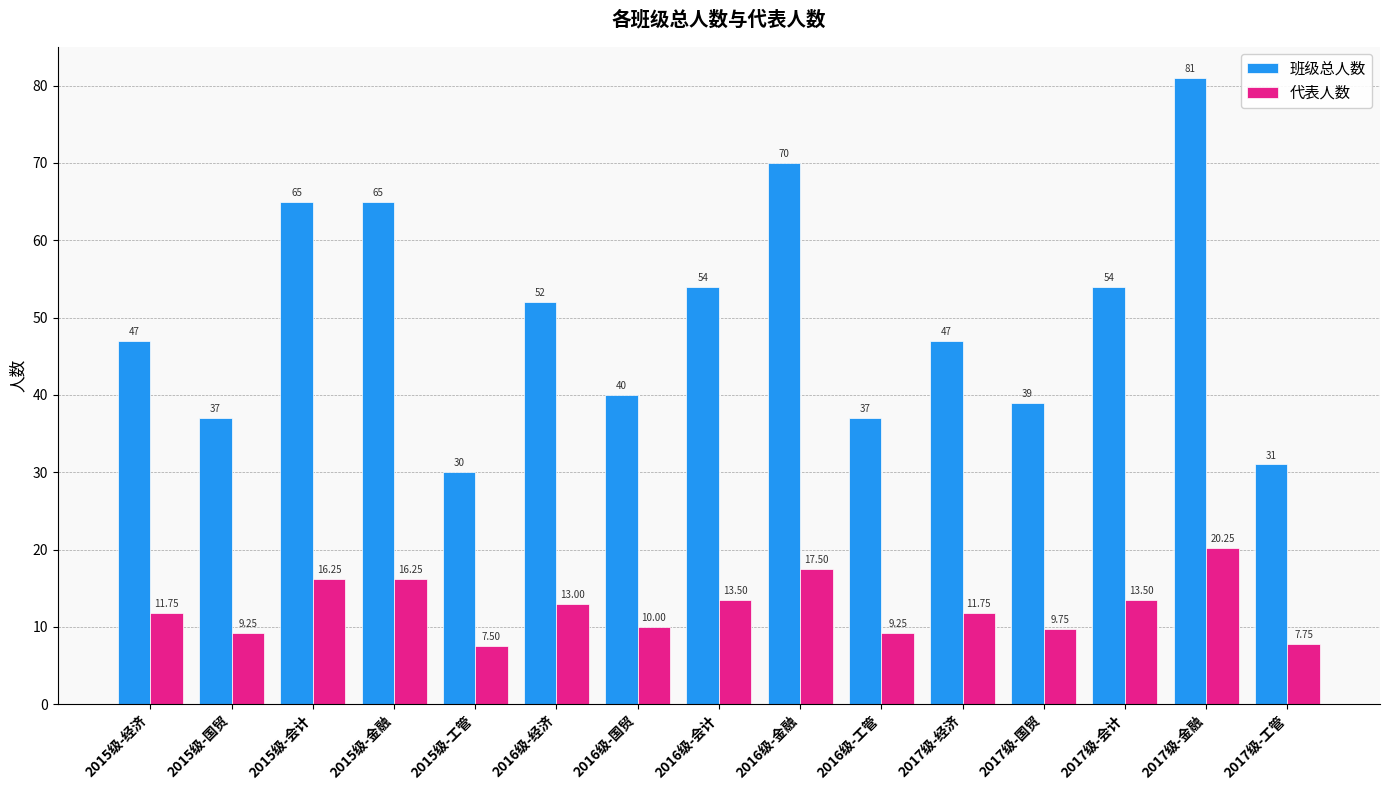

What is the average value of the 代表人数 series?

12.5